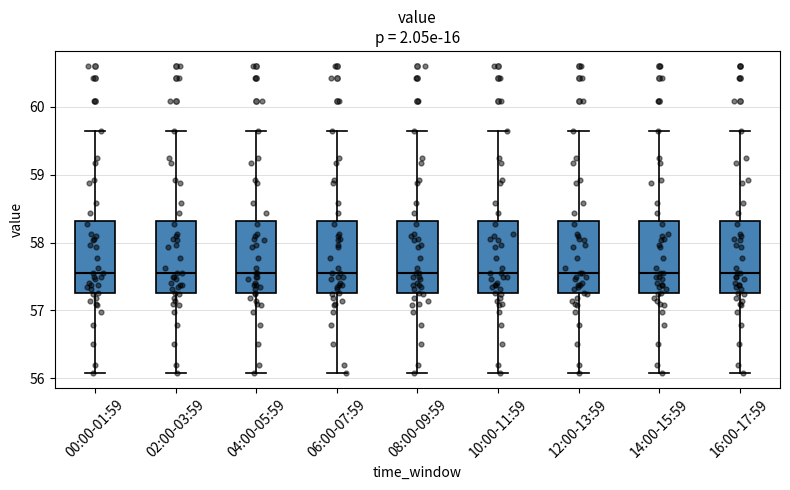

Where is the lower edge of the box for 14:00-15:59 on the y-axis? The values are not printed on the chart, so give them approximately, as read against the axis.

57.3